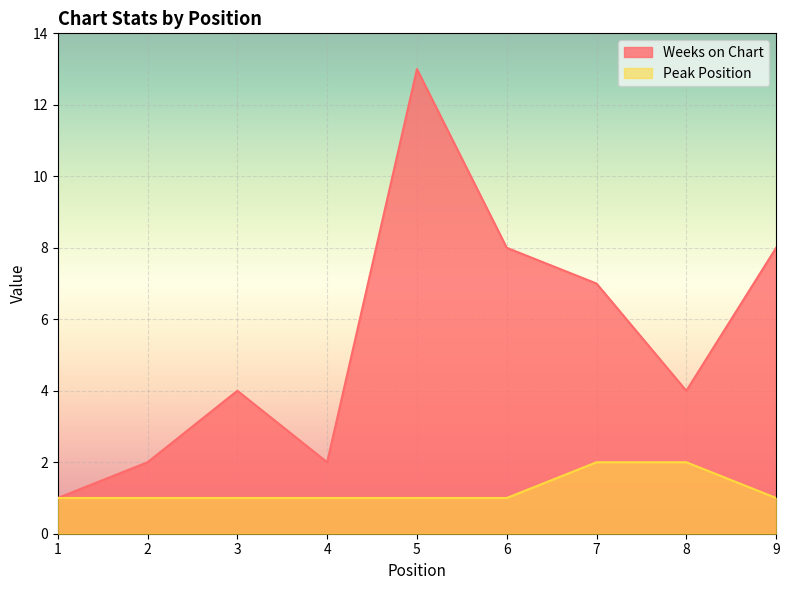

Which series has the largest total across all categories?

Weeks on Chart